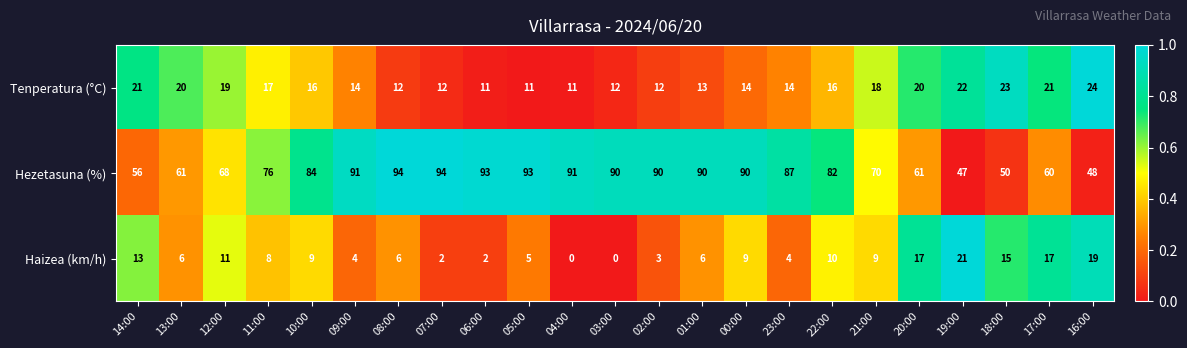

Count the number of categories in the chart.

23